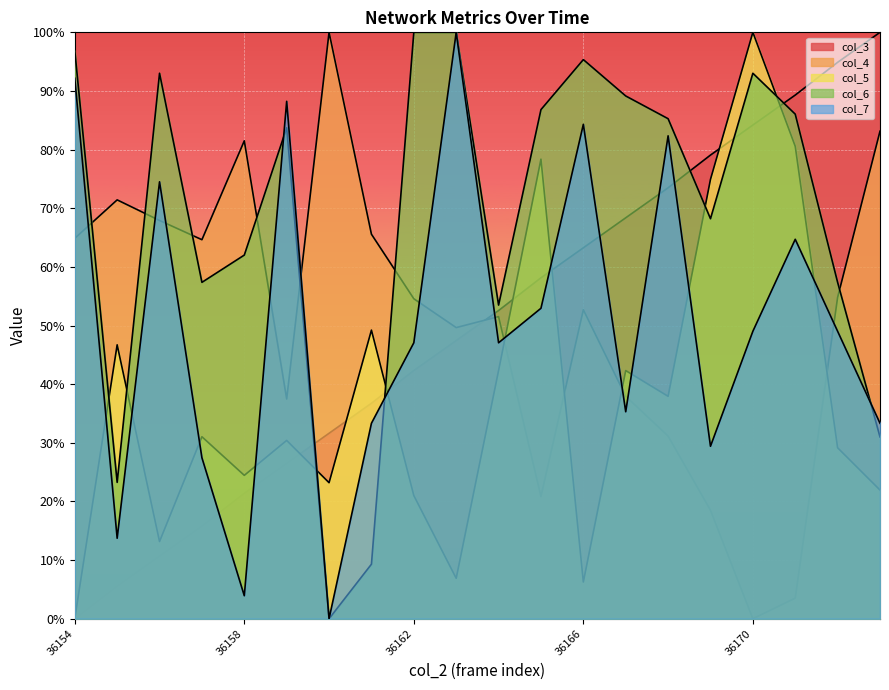

Is it true that col_4 equals 54.6 at 36162?

True